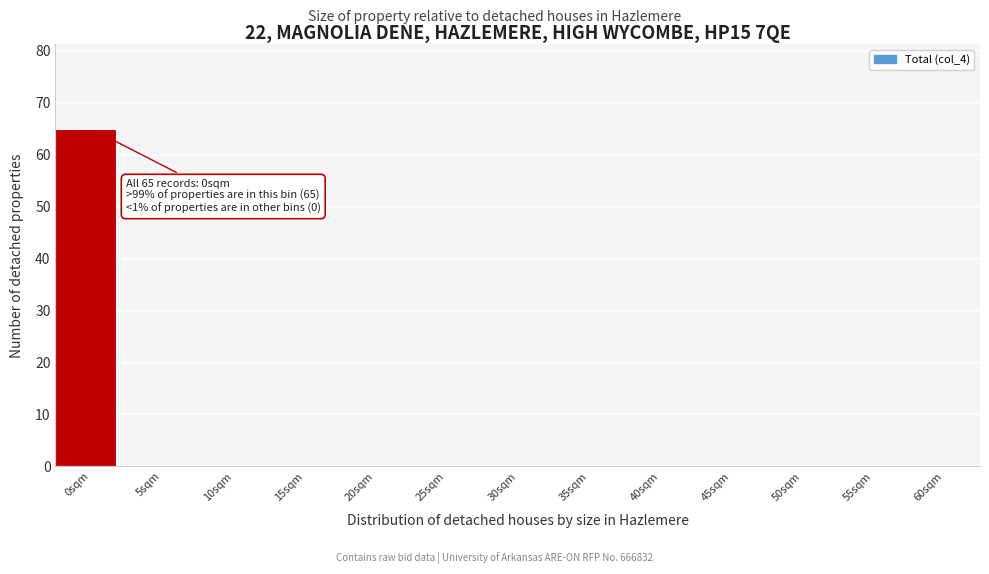

Reading left to right, transcribe all the data shown in this chart.

0sqm=65	5sqm=0	10sqm=0	15sqm=0	20sqm=0	25sqm=0	30sqm=0	35sqm=0	40sqm=0	45sqm=0	50sqm=0	55sqm=0	60sqm=0